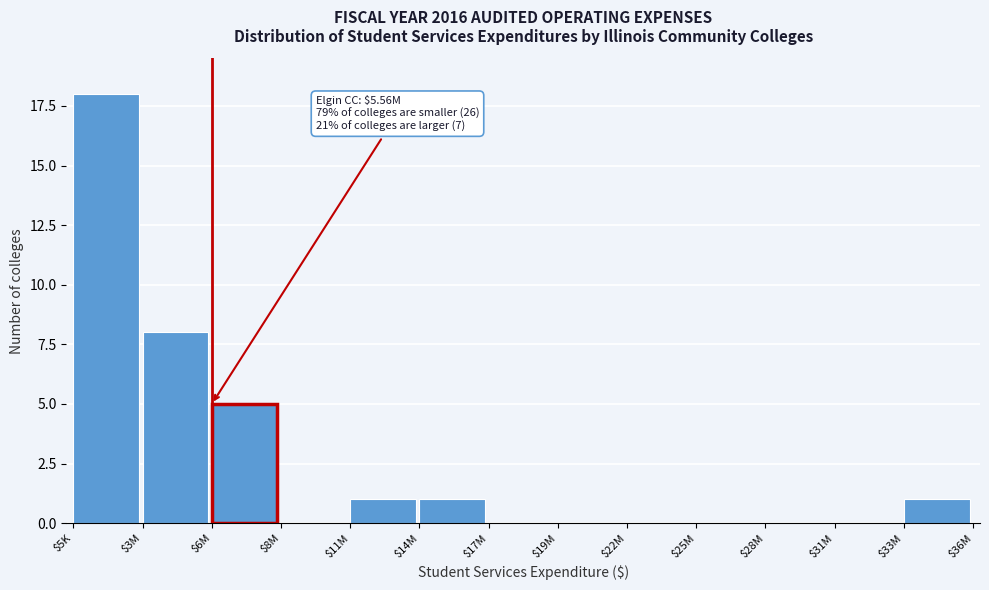

At which label is the value closest to 9?

$3M